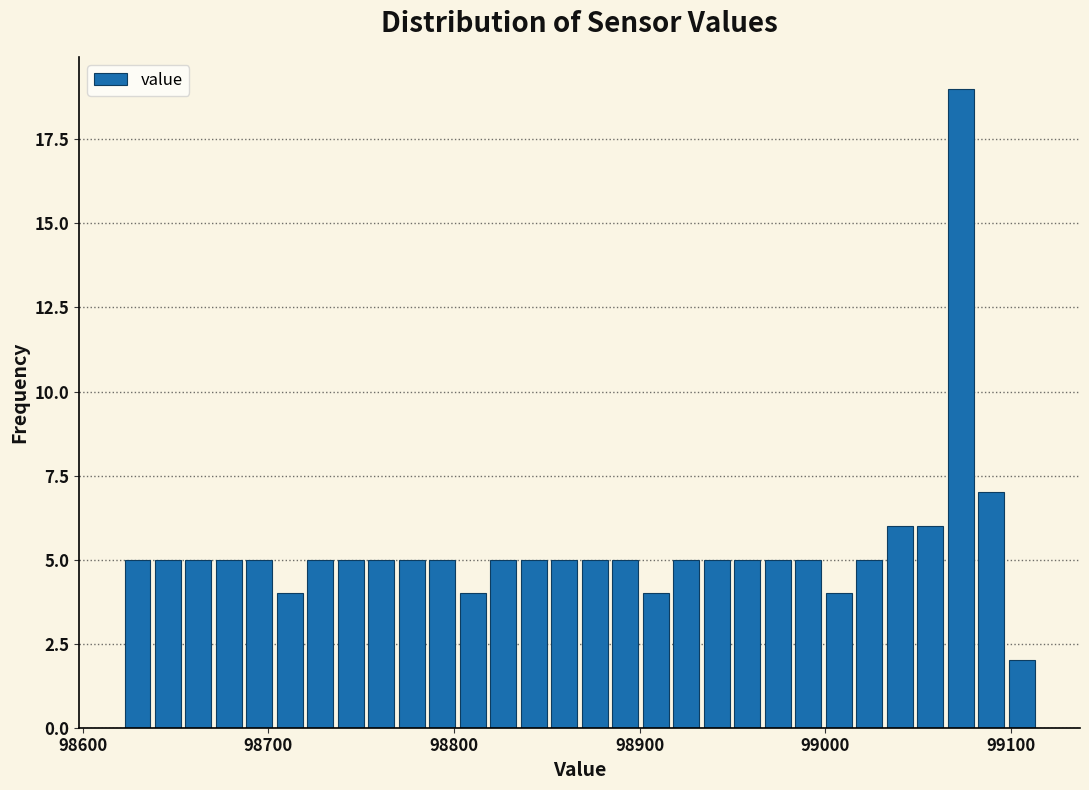

Read against the x-axis, roughly where is the centre of the tallest bar?

99070